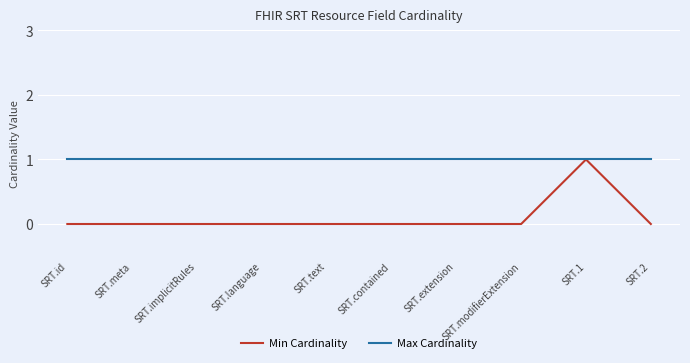

How many series are shown in this chart?

2